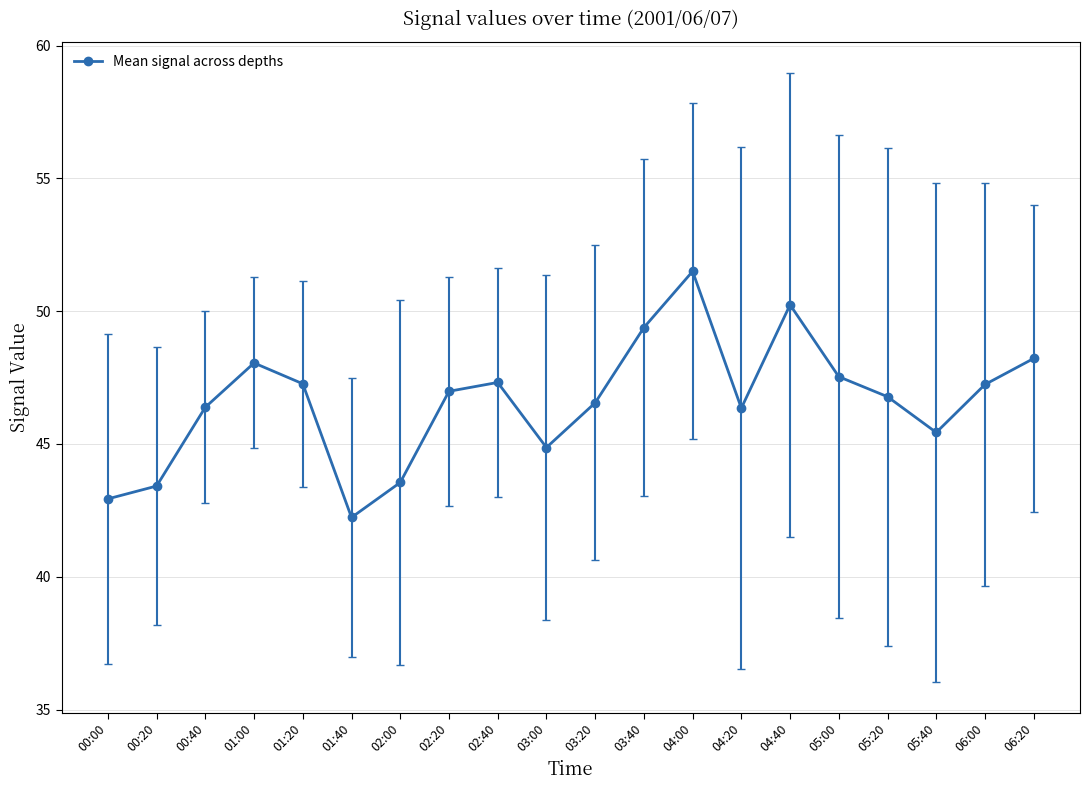

Where does the data first go above 46?

00:40